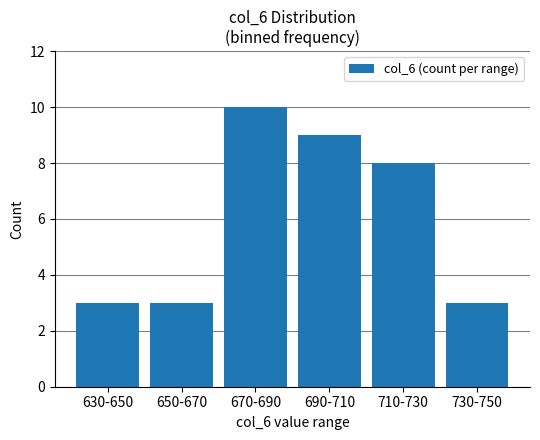

At which category does the chart reach its peak across all series?

670-690